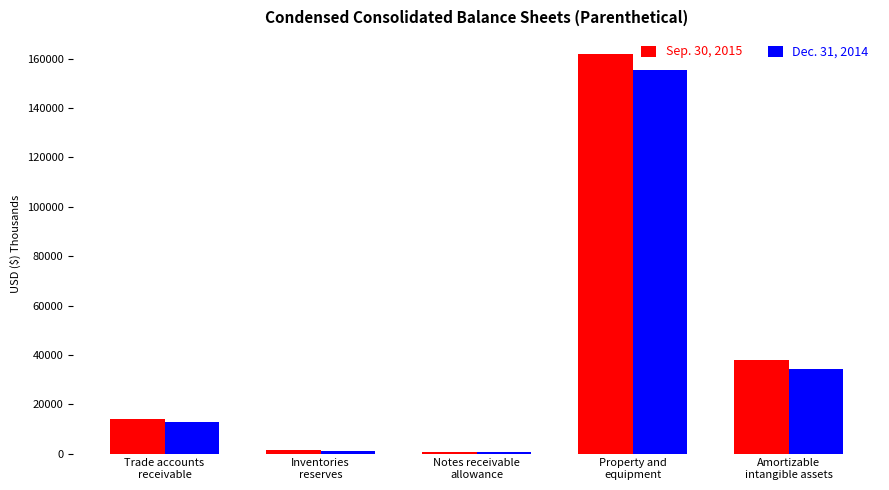

What is the difference between the maximum and minimum values in the Dec. 31, 2014 series?

154956